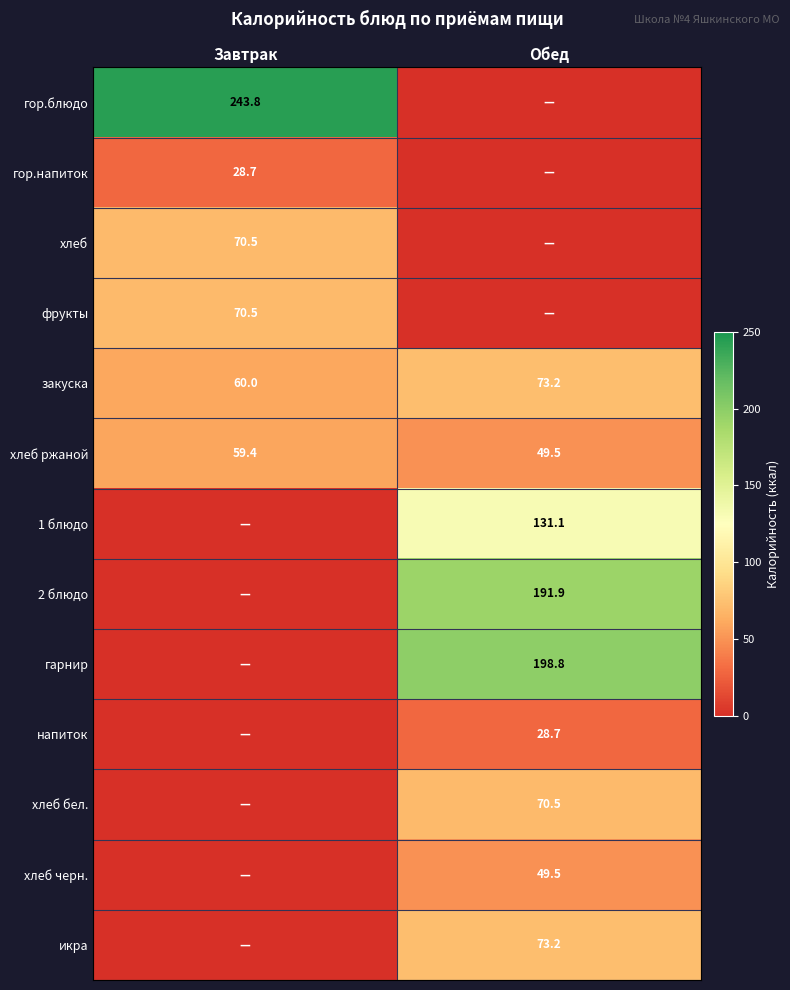

Which category has the lowest value in the хлеб ржаной series?

Обед